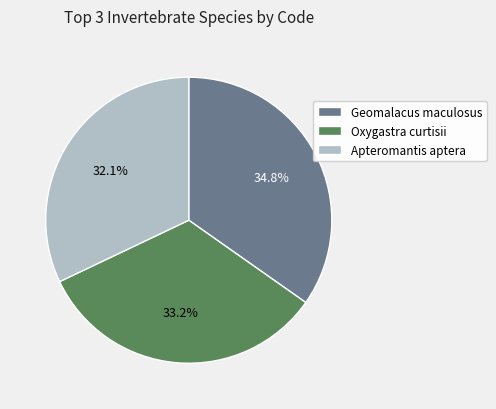

To the nearest percent, what is the combined percentage of Oxygastra curtisii and Apteromantis aptera?

65%